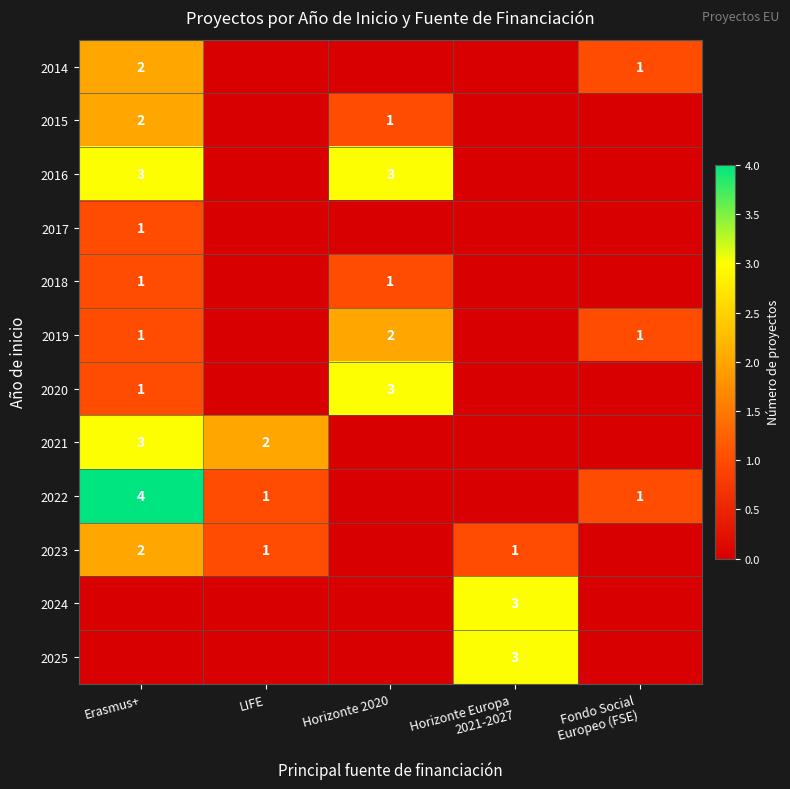

Is the value of 2022 at LIFE greater than the value of 2016 at Erasmus+?

No